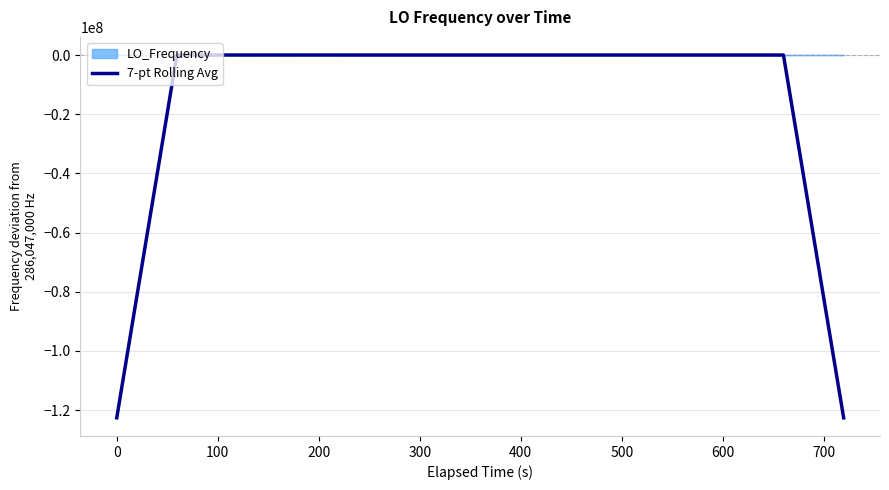

Does the chart display data point markers on the line(s)?

No